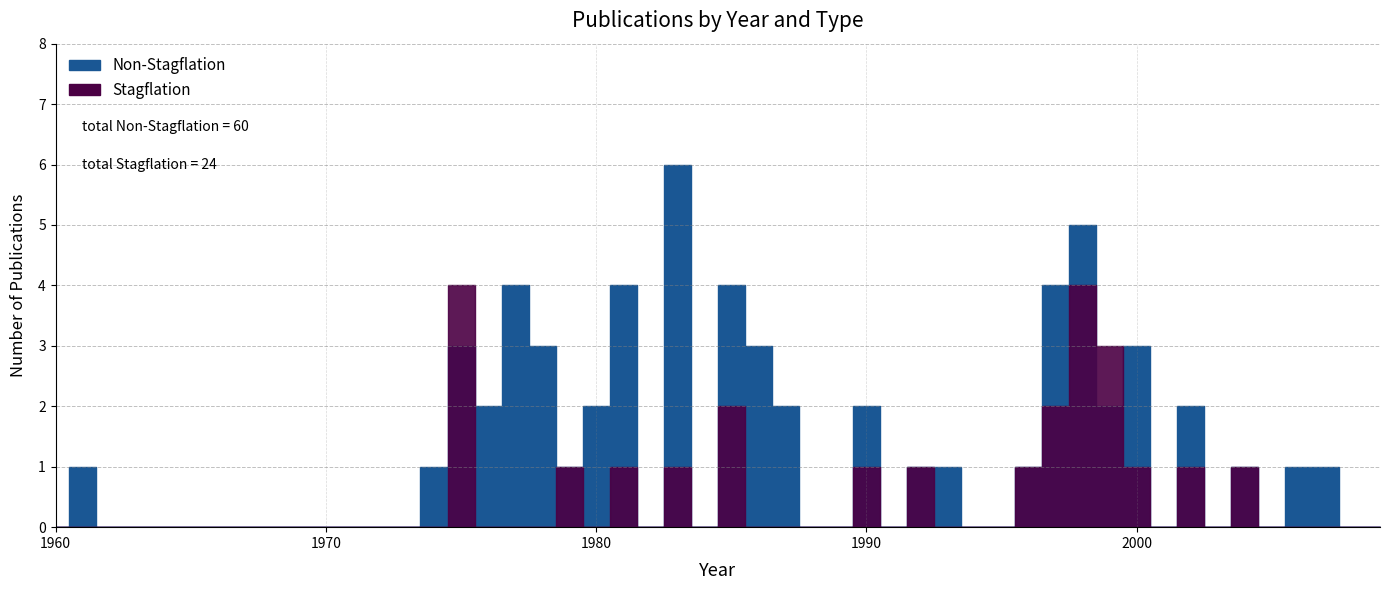

How many categories are shown in the chart?

20